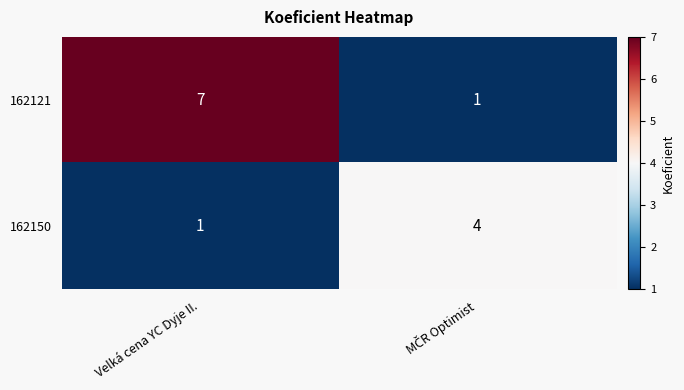

List the series in order of their overall mean, highest first.

162121, 162150